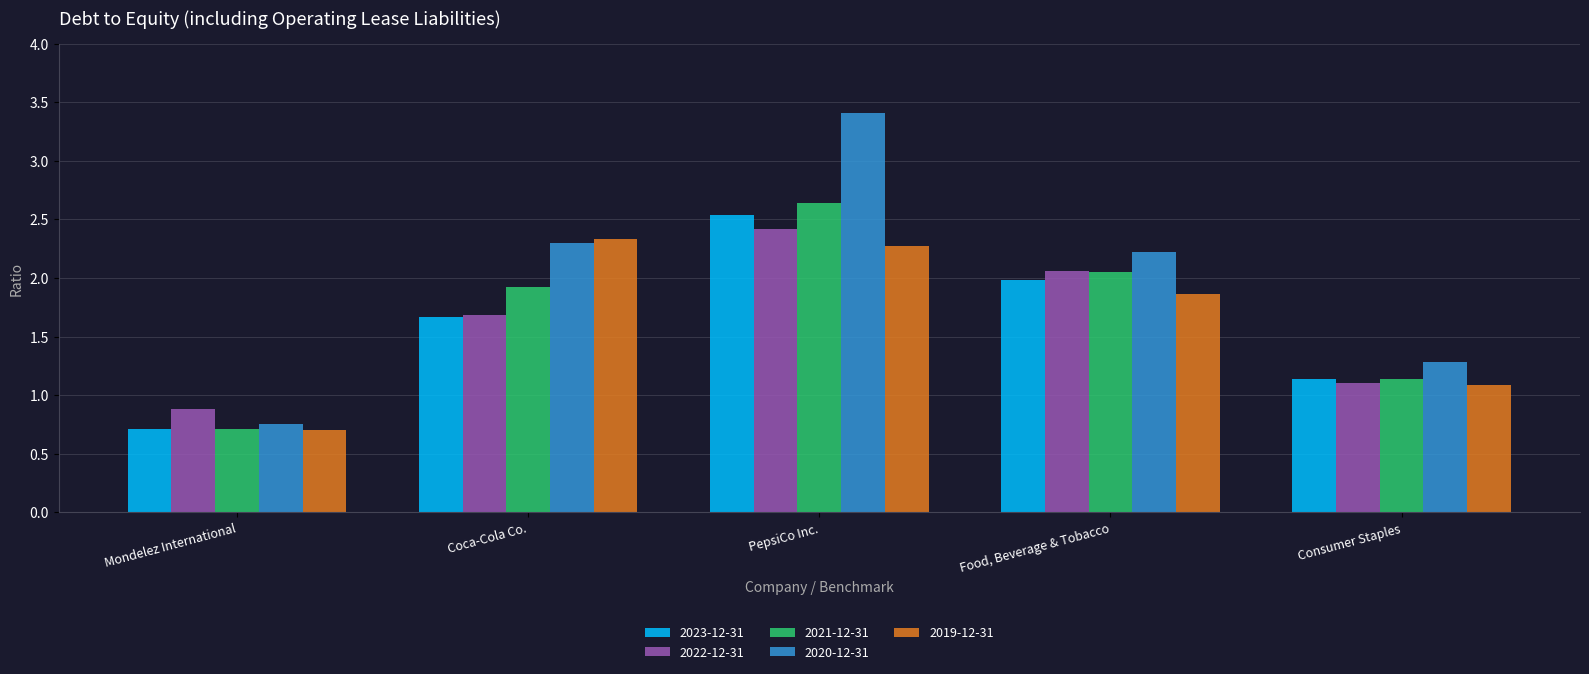

What are all the series names shown in the legend?

2023-12-31, 2022-12-31, 2021-12-31, 2020-12-31, 2019-12-31